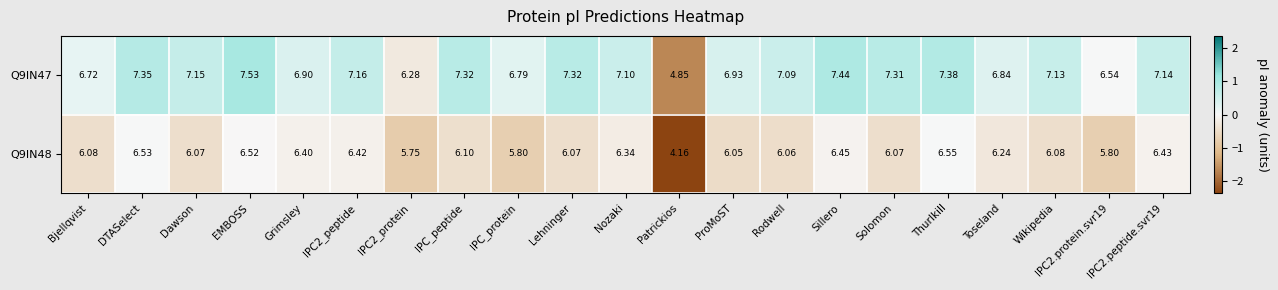

Which category has the lowest value across all series?

Patrickios